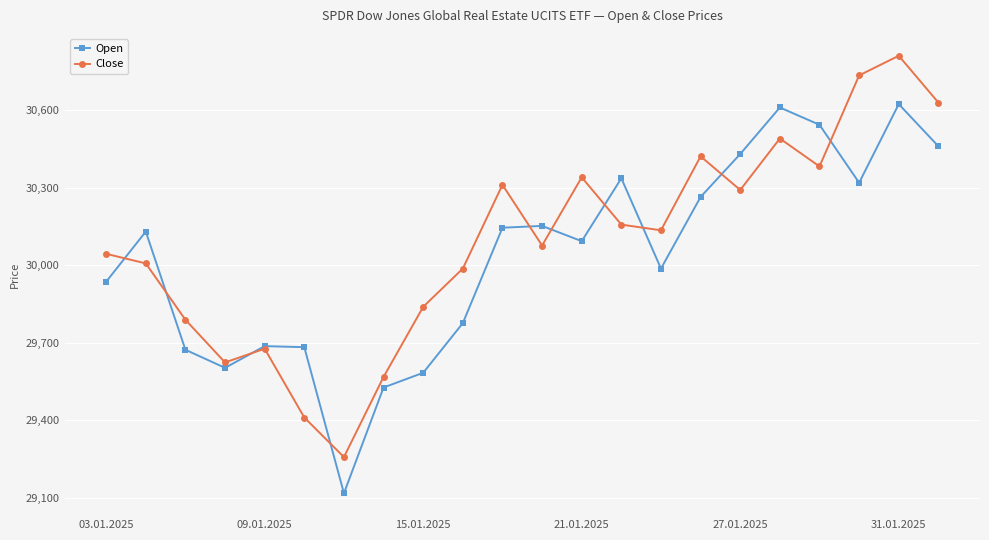

How many intersections are there between Close and Open?

10